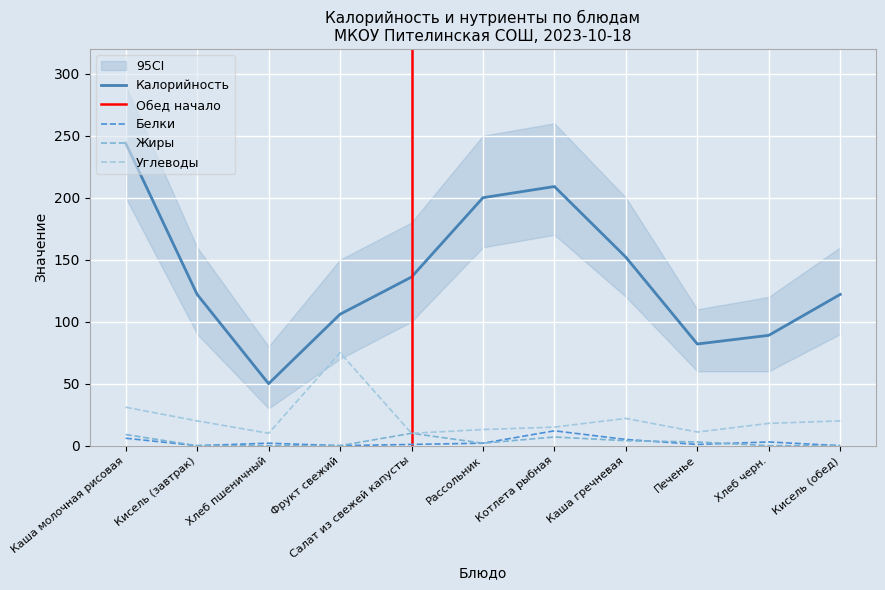

At Салат из свежей капусты, list the series in order from largest to smallest.

Калорийность, Жиры, Углеводы, Белки